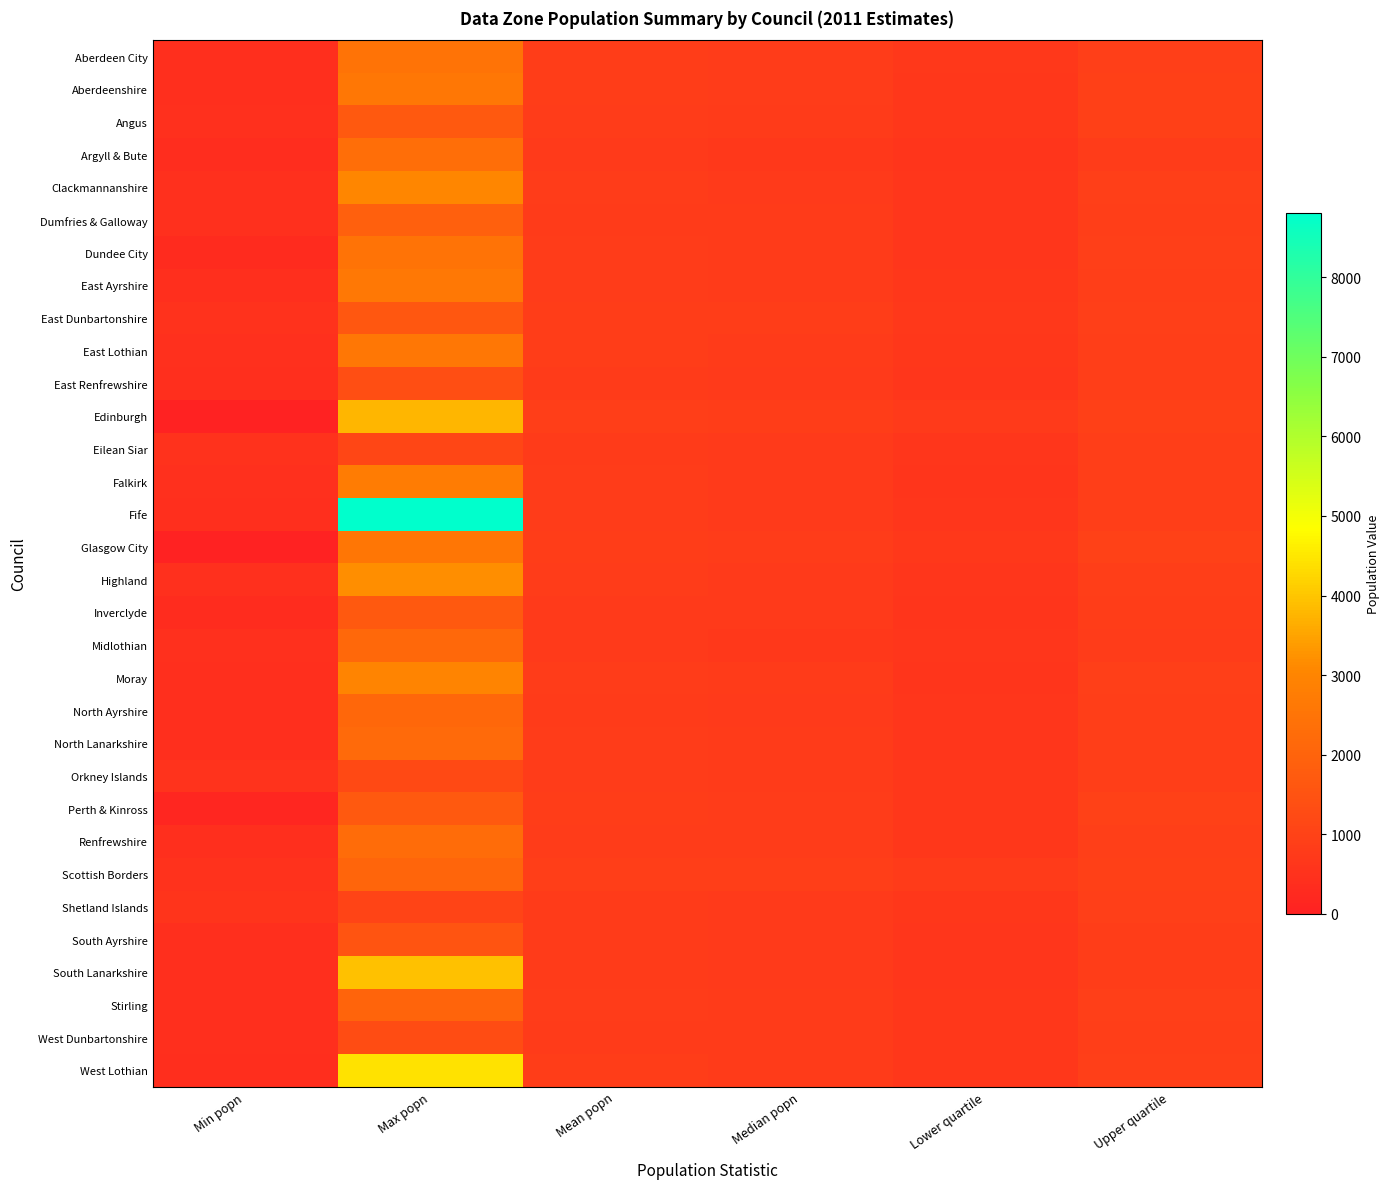

Reading left to right, extract all data points from this chart.

Aberdeen City: Min popn=446	Max popn=2476	Mean popn=833	Median popn=810	Lower quartile=689	Upper quartile=921
Aberdeenshire: Min popn=436	Max popn=2597	Mean popn=843	Median popn=801	Lower quartile=658	Upper quartile=945
Angus: Min popn=475	Max popn=1719	Mean popn=818	Median popn=779	Lower quartile=675	Upper quartile=934
Argyll & Bute: Min popn=355	Max popn=2325	Mean popn=729	Median popn=716	Lower quartile=600	Upper quartile=806
Clackmannanshire: Min popn=449	Max popn=3048	Mean popn=805	Median popn=723	Lower quartile=624	Upper quartile=911
Dumfries & Galloway: Min popn=457	Max popn=1895	Mean popn=785	Median popn=769	Lower quartile=653	Upper quartile=890
Dundee City: Min popn=291	Max popn=2448	Mean popn=822	Median popn=782	Lower quartile=652	Upper quartile=911
East Ayrshire: Min popn=422	Max popn=2640	Mean popn=797	Median popn=771	Lower quartile=661	Upper quartile=872
East Dunbartonshire: Min popn=492	Max popn=1635	Mean popn=827	Median popn=831	Lower quartile=710	Upper quartile=918
East Lothian: Min popn=448	Max popn=2604	Mean popn=833	Median popn=767	Lower quartile=660	Upper quartile=888
East Renfrewshire: Min popn=445	Max popn=1353	Mean popn=757	Median popn=753	Lower quartile=636	Upper quartile=874
Edinburgh: Min popn=34	Max popn=3772	Mean popn=871	Median popn=829	Lower quartile=725	Upper quartile=960
Eilean Siar: Min popn=514	Max popn=1125	Mean popn=769	Median popn=752	Lower quartile=653	Upper quartile=877
Falkirk: Min popn=452	Max popn=2741	Mean popn=793	Median popn=732	Lower quartile=616	Upper quartile=875
Fife: Min popn=419	Max popn=8807	Mean popn=806	Median popn=754	Lower quartile=635	Upper quartile=879
Glasgow City: Min popn=0	Max popn=2562	Mean popn=855	Median popn=818	Lower quartile=702	Upper quartile=968
Highland: Min popn=452	Max popn=3187	Mean popn=797	Median popn=751	Lower quartile=644	Upper quartile=888
Inverclyde: Min popn=325	Max popn=1698	Mean popn=738	Median popn=729	Lower quartile=615	Upper quartile=831
Midlothian: Min popn=479	Max popn=2154	Mean popn=745	Median popn=698	Lower quartile=624	Upper quartile=799
Moray: Min popn=442	Max popn=2961	Mean popn=806	Median popn=764	Lower quartile=616	Upper quartile=911
North Ayrshire: Min popn=443	Max popn=2124	Mean popn=771	Median popn=747	Lower quartile=652	Upper quartile=885
North Lanarkshire: Min popn=433	Max popn=2168	Mean popn=808	Median popn=757	Lower quartile=643	Upper quartile=887
Orkney Islands: Min popn=533	Max popn=1228	Mean popn=793	Median popn=774	Lower quartile=665	Upper quartile=883
Perth & Kinross: Min popn=166	Max popn=1710	Mean popn=839	Median popn=821	Lower quartile=686	Upper quartile=967
Renfrewshire: Min popn=441	Max popn=2256	Mean popn=816	Median popn=804	Lower quartile=669	Upper quartile=925
Scottish Borders: Min popn=508	Max popn=2060	Mean popn=876	Median popn=872	Lower quartile=763	Upper quartile=960
Shetland Islands: Min popn=566	Max popn=1047	Mean popn=775	Median popn=731	Lower quartile=670	Upper quartile=900
South Ayrshire: Min popn=428	Max popn=1547	Mean popn=769	Median popn=754	Lower quartile=639	Upper quartile=852
South Lanarkshire: Min popn=436	Max popn=3951	Mean popn=789	Median popn=742	Lower quartile=649	Upper quartile=851
Stirling: Min popn=426	Max popn=2011	Mean popn=821	Median popn=789	Lower quartile=667	Upper quartile=903
West Dunbartonshire: Min popn=438	Max popn=1300	Mean popn=768	Median popn=762	Lower quartile=660	Upper quartile=865
West Lothian: Min popn=411	Max popn=4414	Mean popn=831	Median popn=762	Lower quartile=663	Upper quartile=908